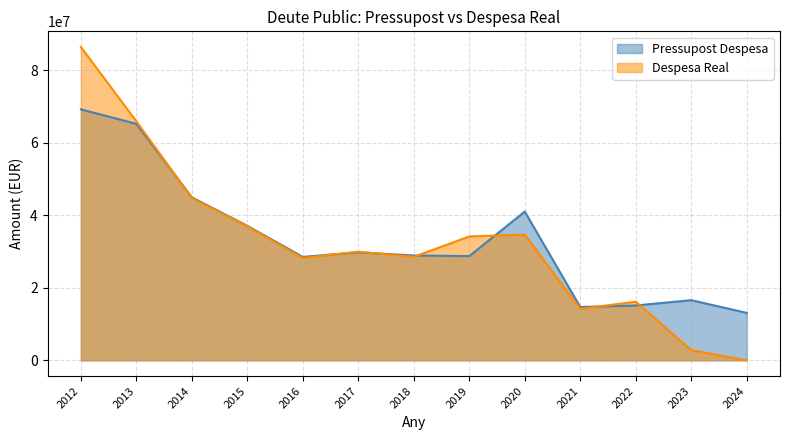

Reading right to left, extract all data points from this chart.

Pressupost Despesa: 2024=13107068.0	2023=16602431.0	2022=15144070.0	2021=14724070.0	2020=41040720.0	2019=28767055.0	2018=28928600.0	2017=29810892.0	2016=28538600.0	2015=37100000.0	2014=44962266.0	2013=65226525.0	2012=69235962.0
Despesa Real: 2024=0.0	2023=2835363.0	2022=16181538.0	2021=14232276.0	2020=34675468.0	2019=34174794.2	2018=28557255.0	2017=29979956.3	2016=28223600.0	2015=36965363.0	2014=44738353.8	2013=65922822.4	2012=86422862.2